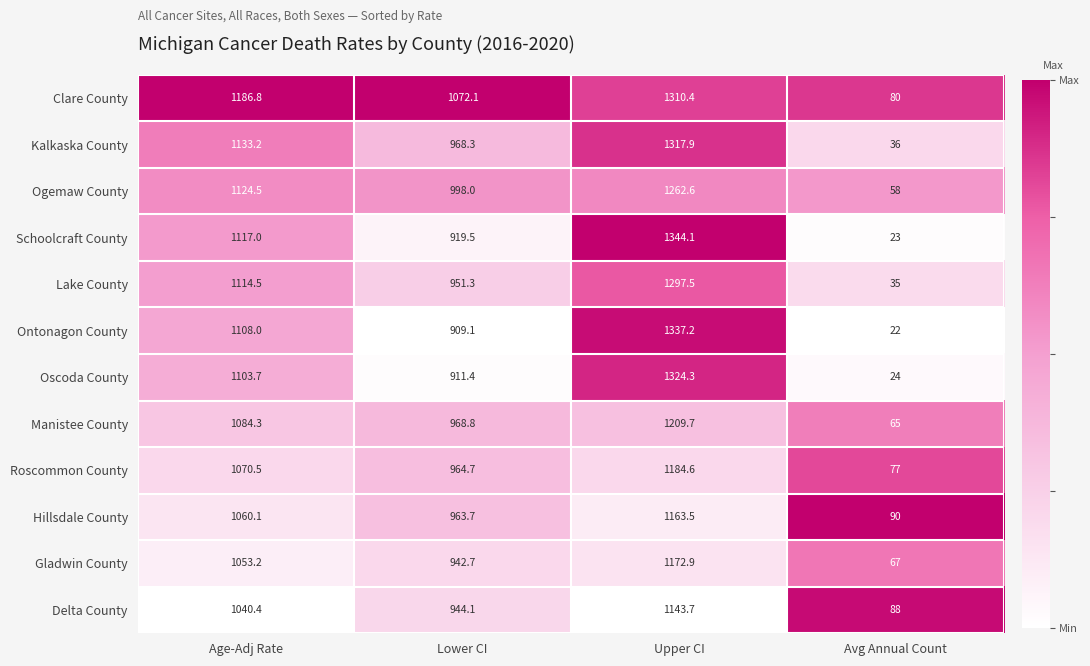

Which series changed the most between Age-Adj Rate and Avg Annual Count?

Clare County